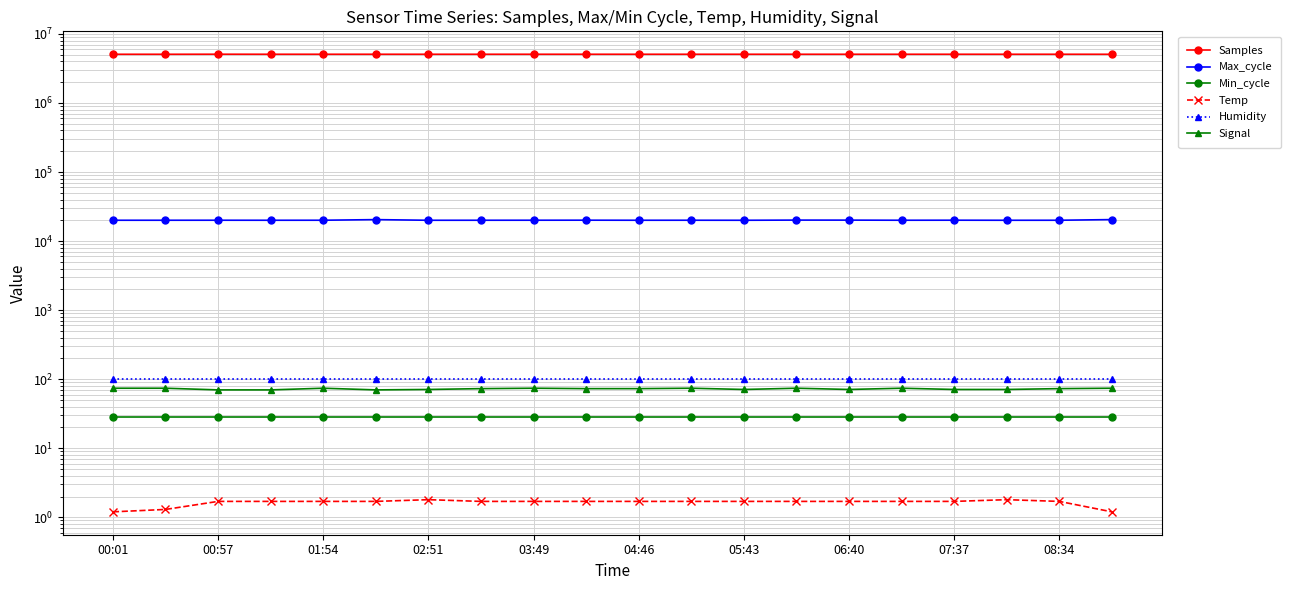

Which category has the lowest value across all series?

00:01